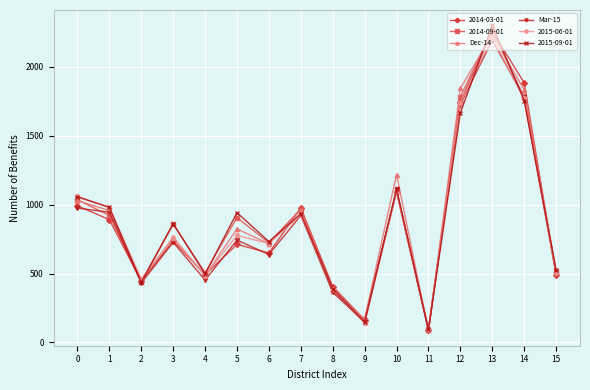

What is the difference between the second highest and minimum values in the Dec-14 series?

1757